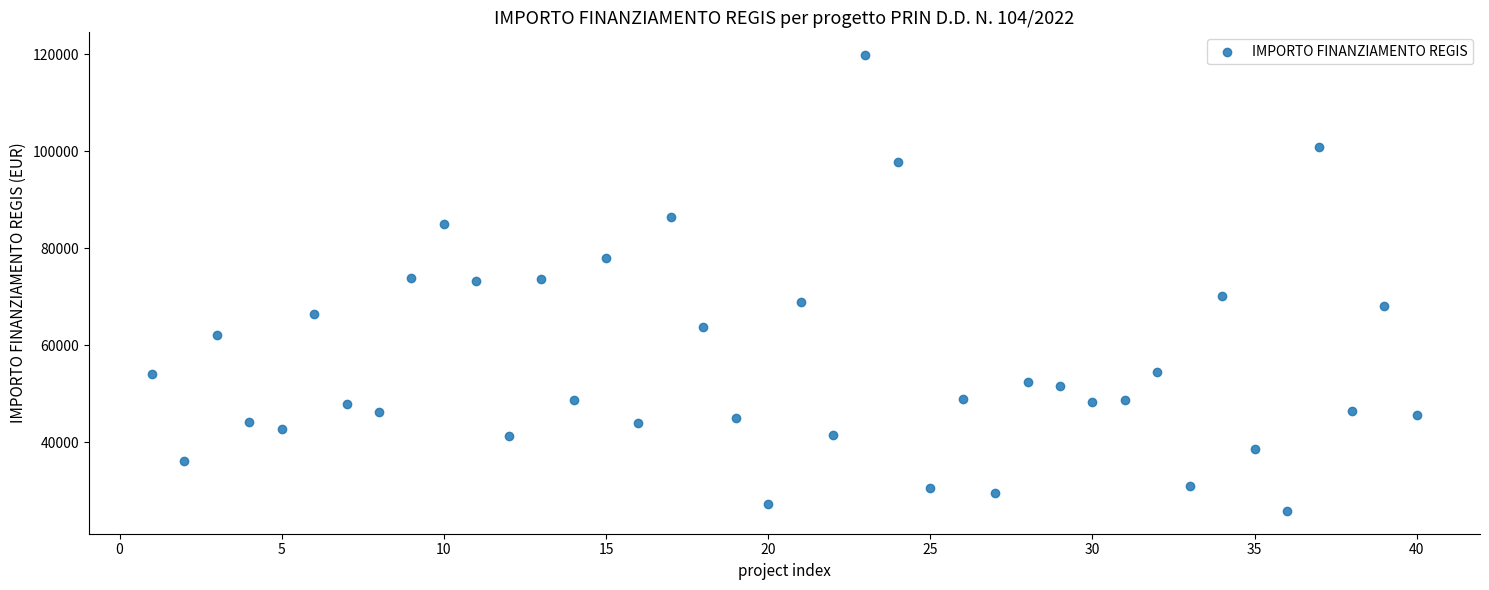

What is the range of Y values (max minus min)?

93941.0